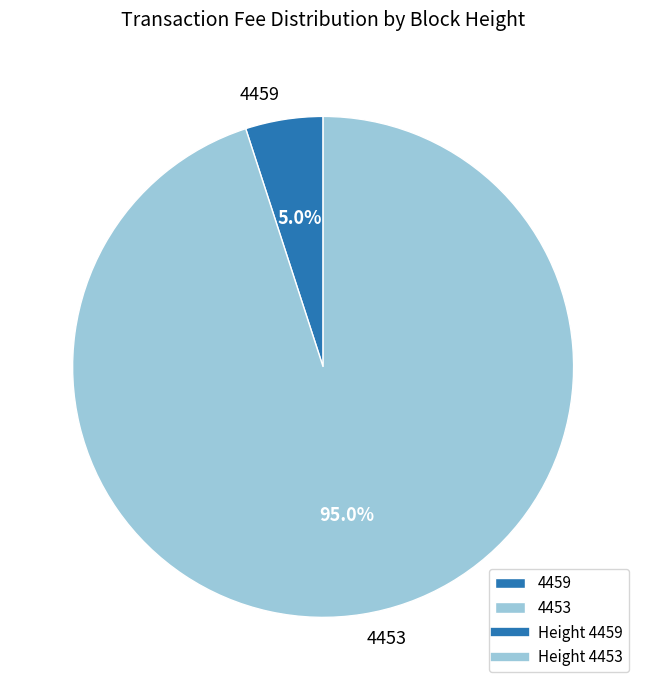

Do 4453 and 4459 together represent more than half of the pie?

Yes